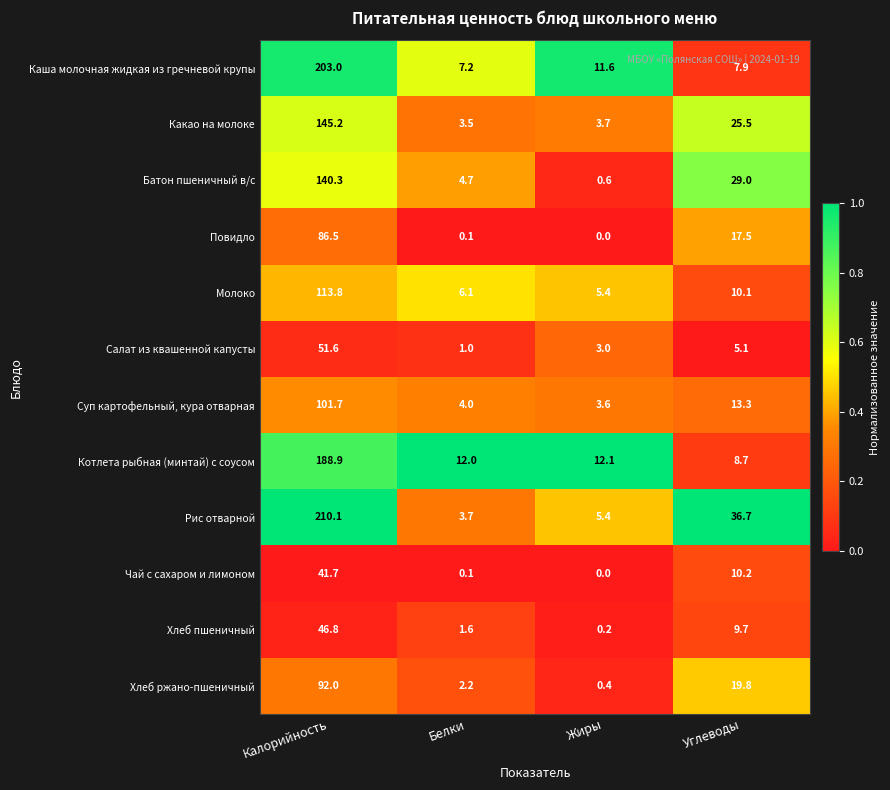

Which series has the largest range (max minus min)?

Рис отварной